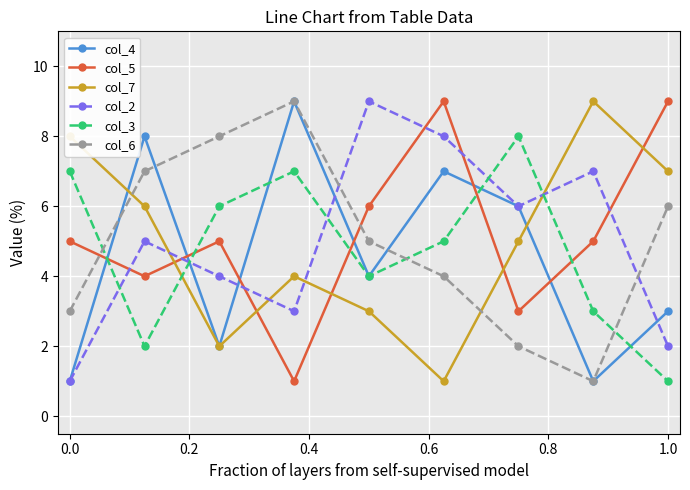

What is the value of the col_3 point at the 7th from the left?

8